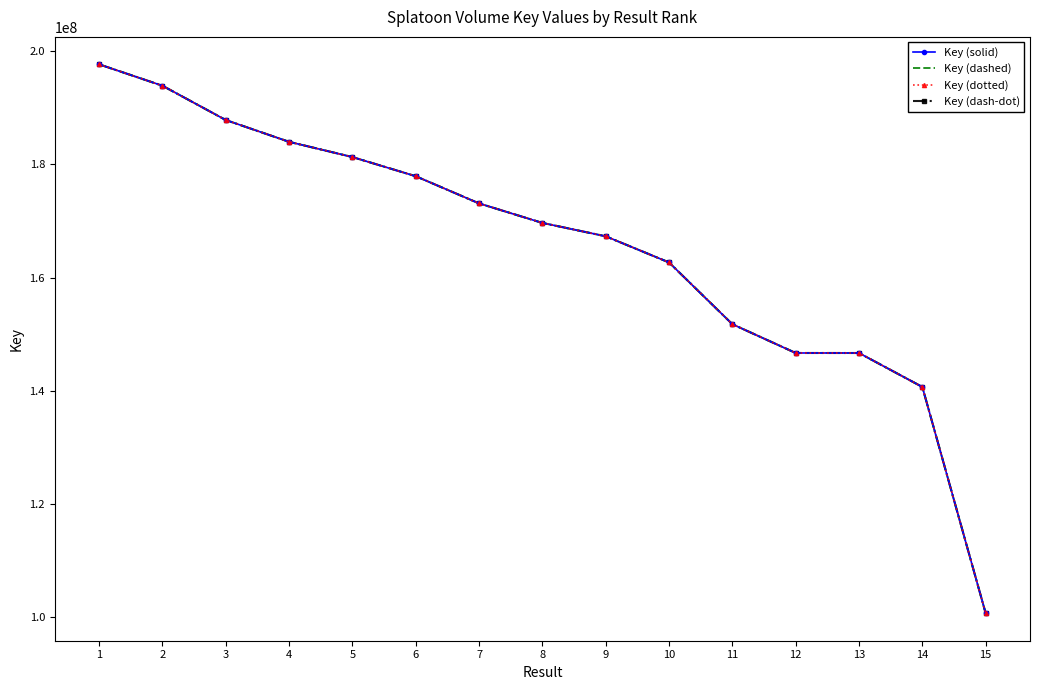

Reading left to right, list all the values displayed in this chart.

Key (solid): 197671003	193894112	187835952	183987903	181295151	177913158	173112731	169665748	167305687	162686166	151779405	146696702	146693302	140698163	100731017
Key (dashed): 197671003	193894112	187835952	183987903	181295151	177913158	173112731	169665748	167305687	162686166	151779405	146696702	146693302	140698163	100731017
Key (dotted): 197671003	193894112	187835952	183987903	181295151	177913158	173112731	169665748	167305687	162686166	151779405	146696702	146693302	140698163	100731017
Key (dash-dot): 197671003	193894112	187835952	183987903	181295151	177913158	173112731	169665748	167305687	162686166	151779405	146696702	146693302	140698163	100731017